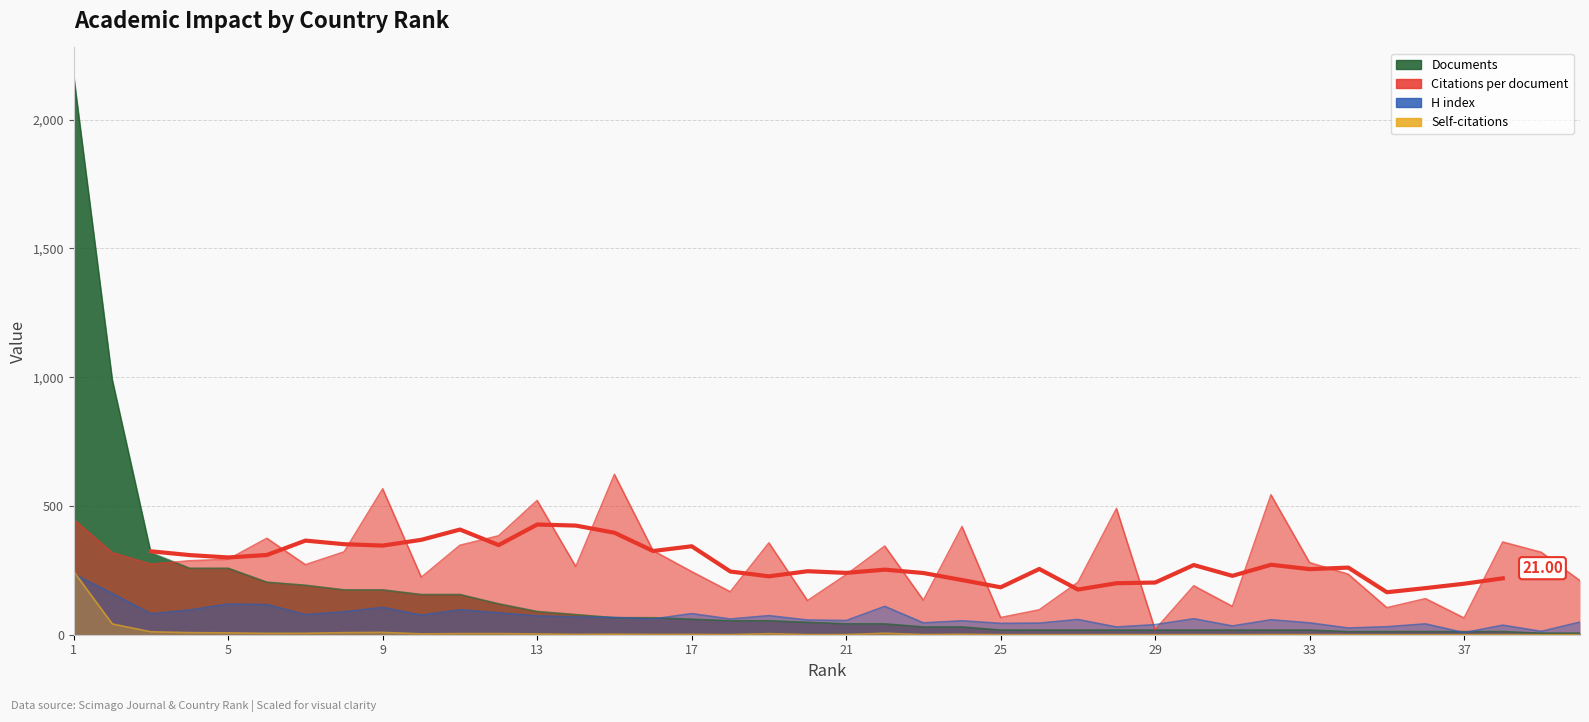

List the series in order of their overall mean, highest first.

Citations per document, Documents, H index, Self-citations